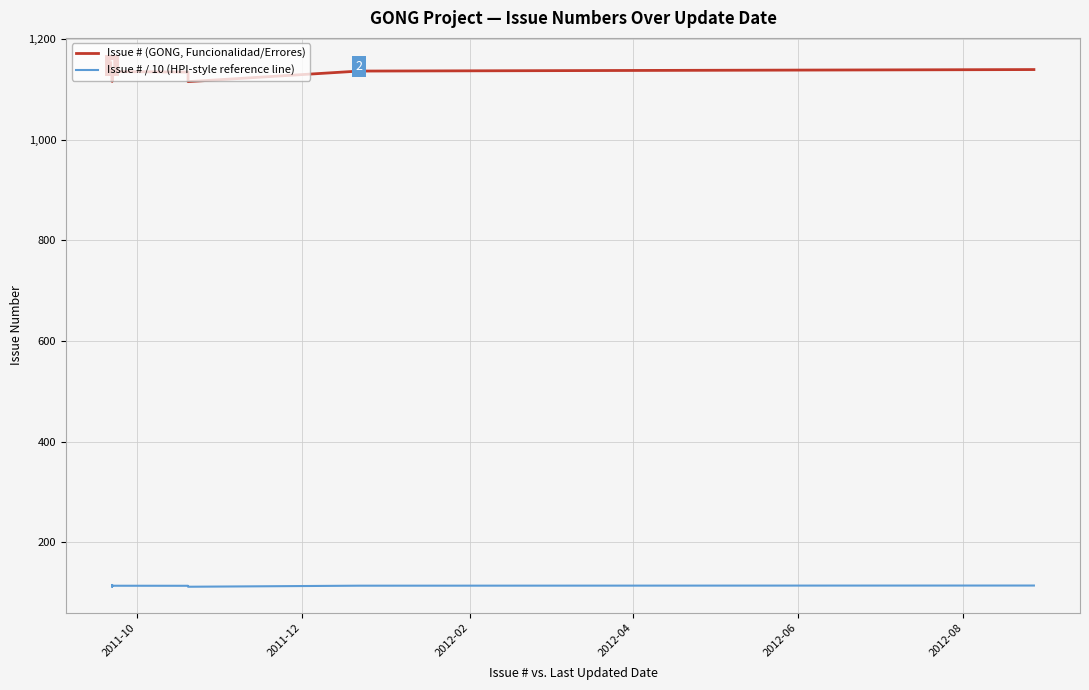

The value of Issue # / 10 (HPI-style reference line) at 2011-10 is 161.5. True or false?

False